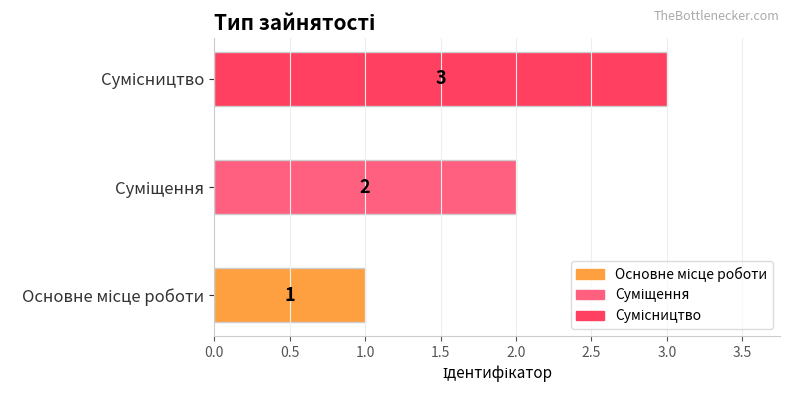

What is the label of the 1st bar from the right?

Сумісництво